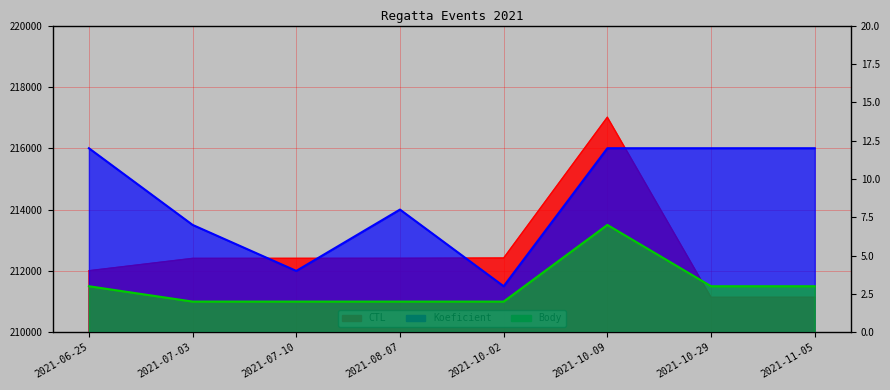

What is the label of the 3rd point from the right?

2021-10-09